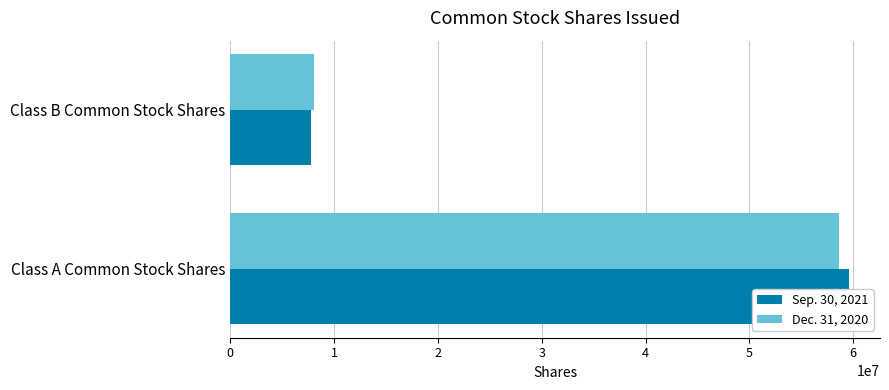

How many data points does each series have?

2